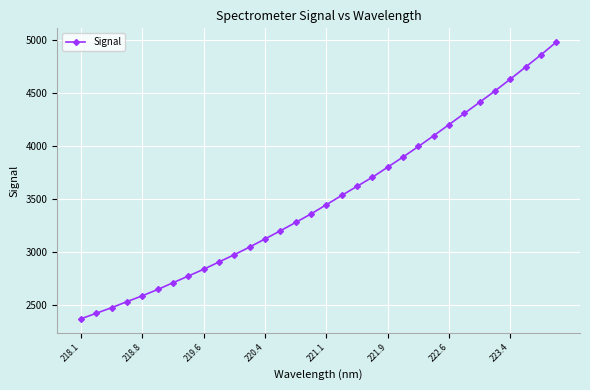

What is the value of the 17th point from the left?

3447.0